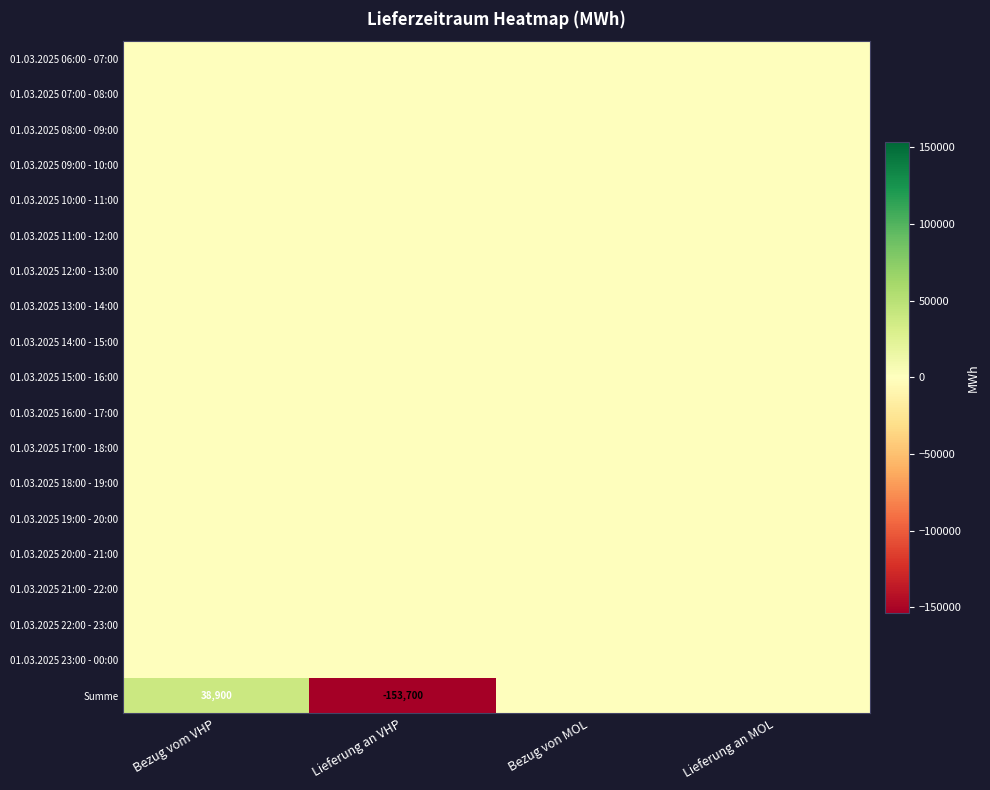

The 01.03.2025 11:00 - 12:00 series shows 0 at Bezug vom VHP. True or false?

True